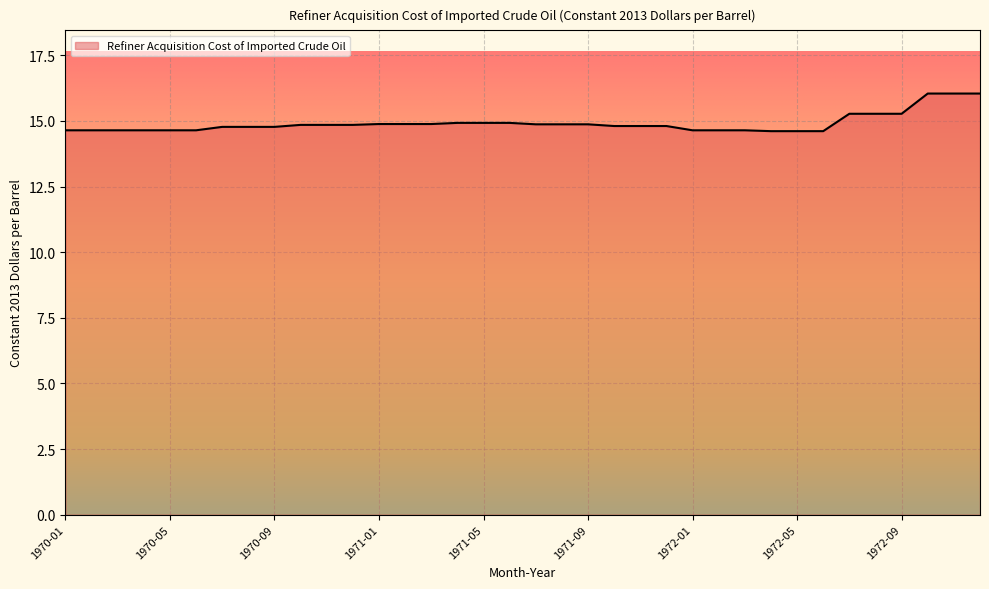

What is the smallest value displayed?

14.6